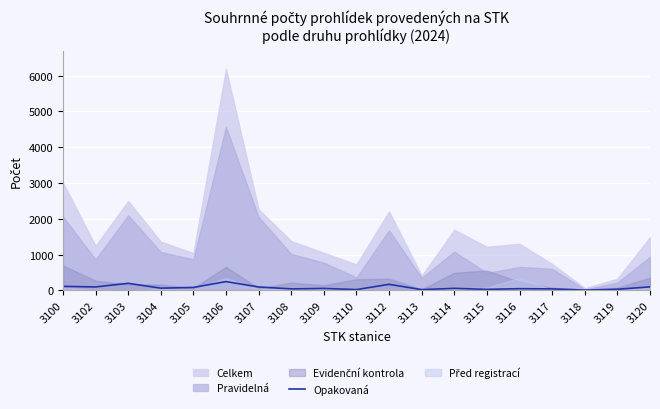

True or false: Opakovaná has a value of 169 at 3112.

True